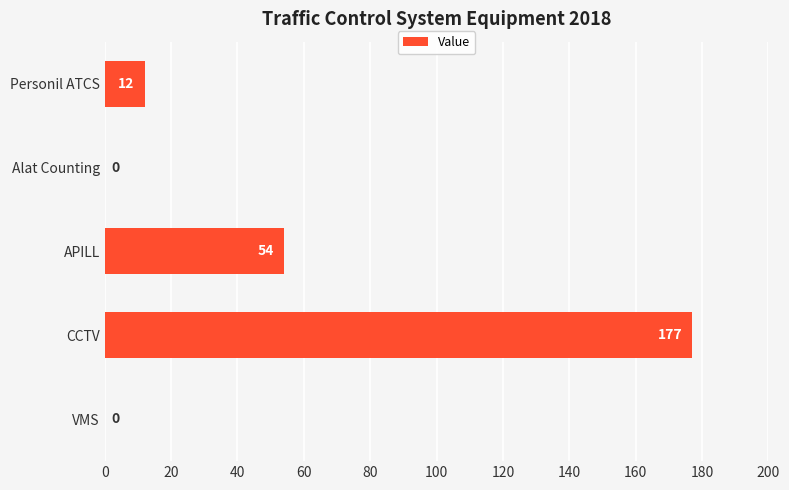

What is the sum of all values?

243